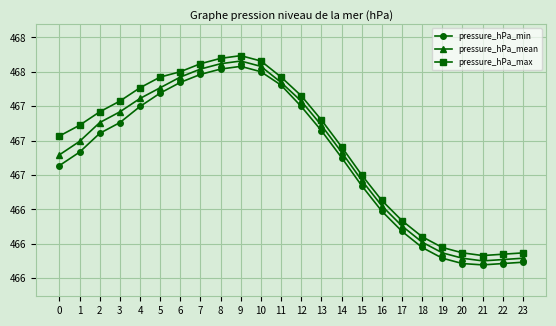

True or false: pressure_hPa_max and pressure_hPa_mean cross at least once.

False